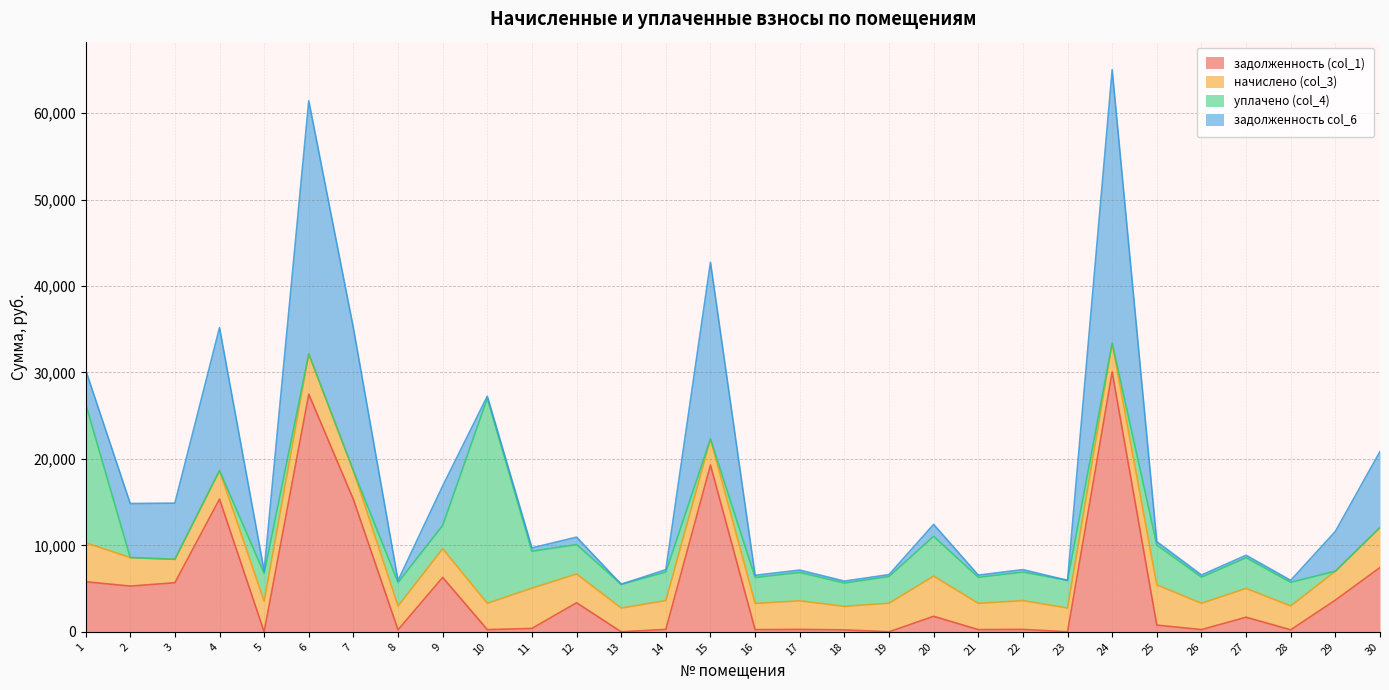

What is the total value across all series at 21?

6554.2